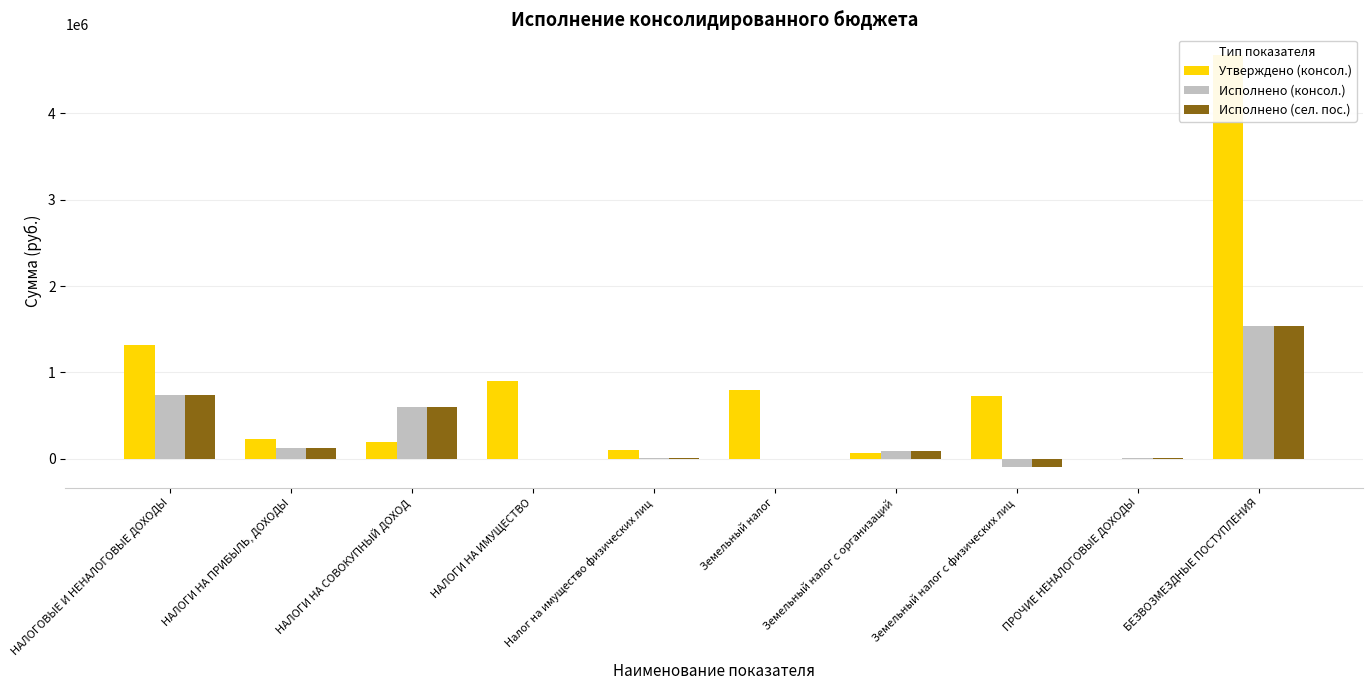

What is the average value of the Исполнено (сел. пос.) series?

301206.6